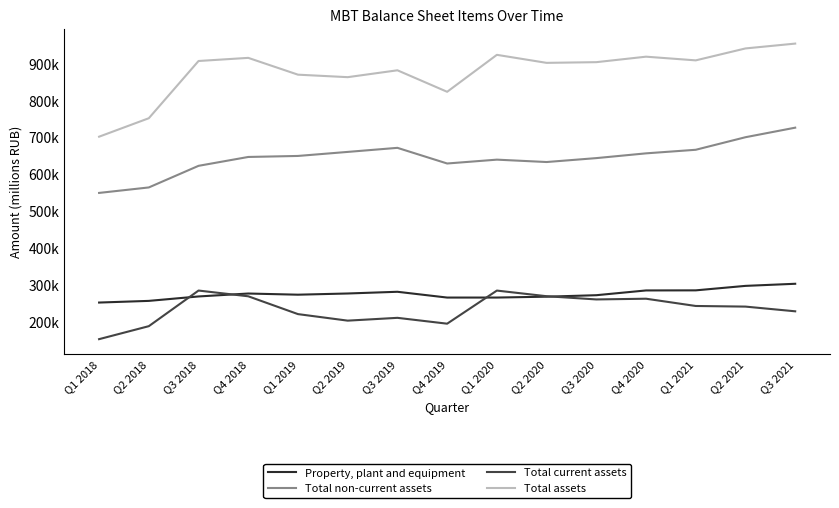

Reading left to right, what are all the values shown in this chart?

Property, plant and equipment: Q1 2018=251944	Q2 2018=256472	Q3 2018=268493	Q4 2018=276443	Q1 2019=273276	Q2 2019=276530	Q3 2019=281187	Q4 2019=265479	Q1 2020=265507	Q2 2020=267873	Q3 2020=271877	Q4 2020=284804	Q1 2021=285044	Q2 2021=297193	Q3 2021=302895
Total non-current assets: Q1 2018=549463	Q2 2018=564344	Q3 2018=622998	Q4 2018=647059	Q1 2019=649806	Q2 2019=660770	Q3 2019=671803	Q4 2019=629322	Q1 2020=639769	Q2 2020=633315	Q3 2020=643935	Q4 2020=656849	Q1 2021=666566	Q2 2021=700636	Q3 2021=726540
Total current assets: Q1 2018=152608	Q2 2018=187848	Q3 2018=284498	Q4 2018=268934	Q1 2019=220565	Q2 2019=202847	Q3 2019=210456	Q4 2019=194588	Q1 2020=284432	Q2 2020=269129	Q3 2020=260390	Q4 2020=262354	Q1 2021=242640	Q2 2021=240953	Q3 2021=228182
Total assets: Q1 2018=702071	Q2 2018=752192	Q3 2018=907496	Q4 2018=915993	Q1 2019=870371	Q2 2019=863617	Q3 2019=882259	Q4 2019=823910	Q1 2020=924201	Q2 2020=902444	Q3 2020=904325	Q4 2020=919203	Q1 2021=909206	Q2 2021=941589	Q3 2021=954722